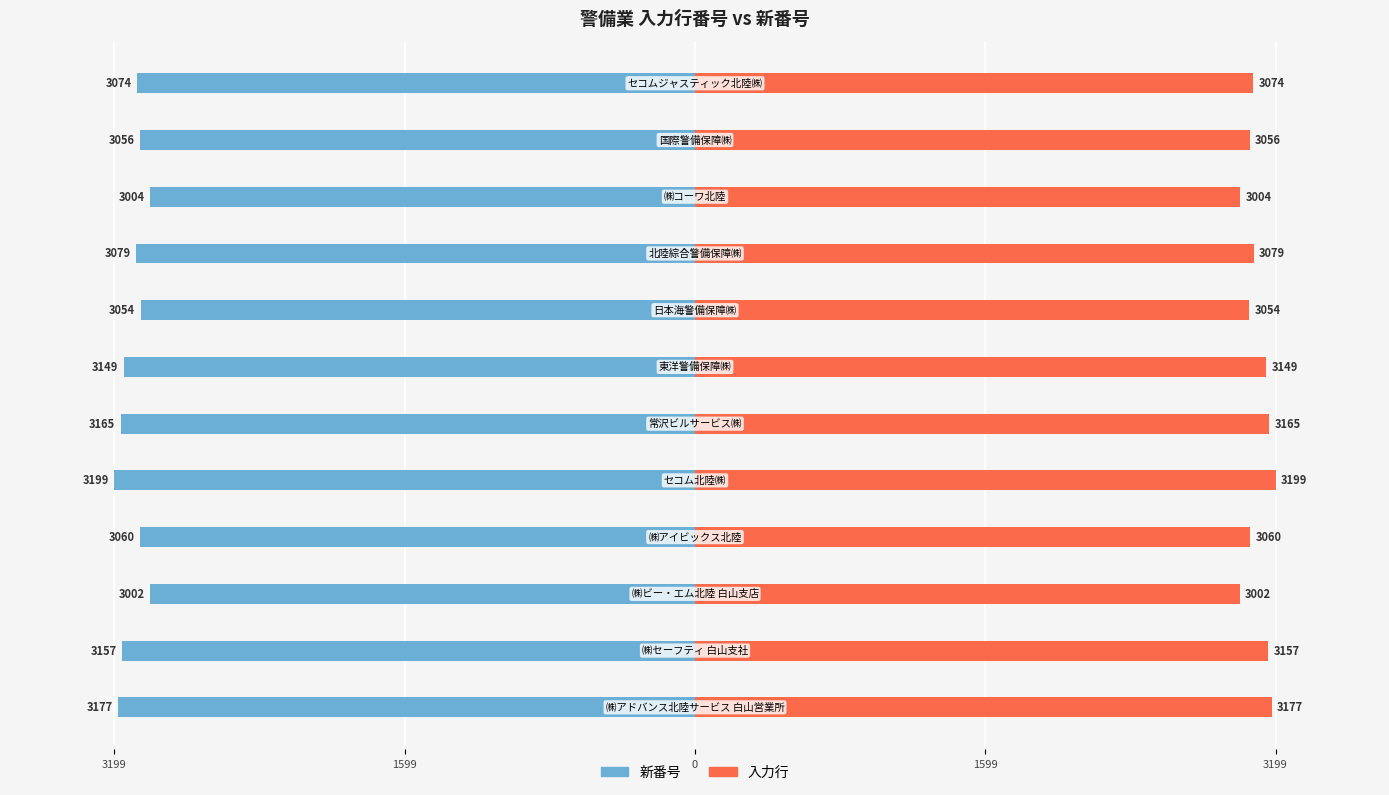

How many data points in 入力行 are less than 3079?

6